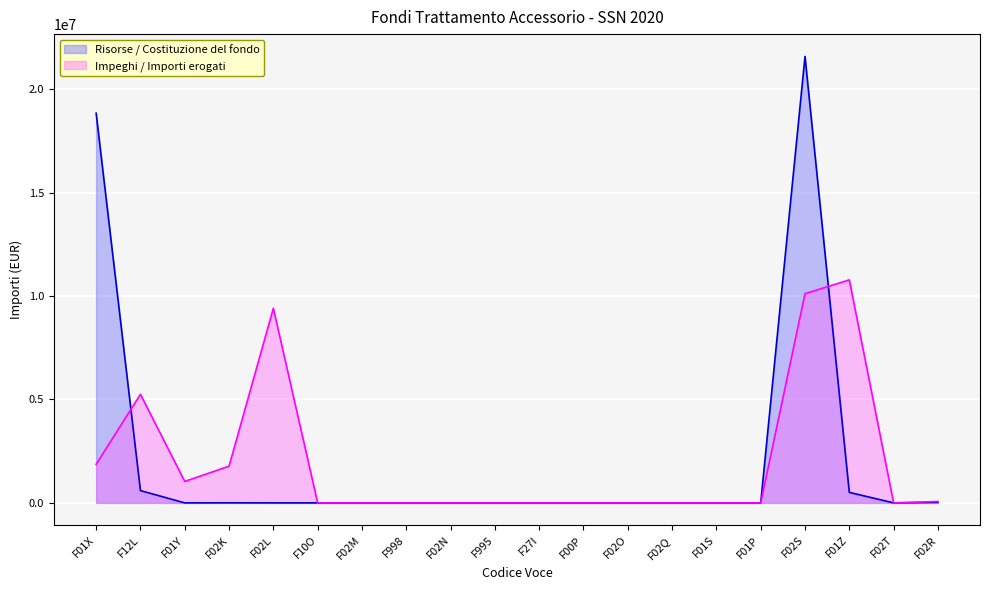

What is the difference between the second highest and second lowest values in the Risorse / Costituzione del fondo series?

18846623